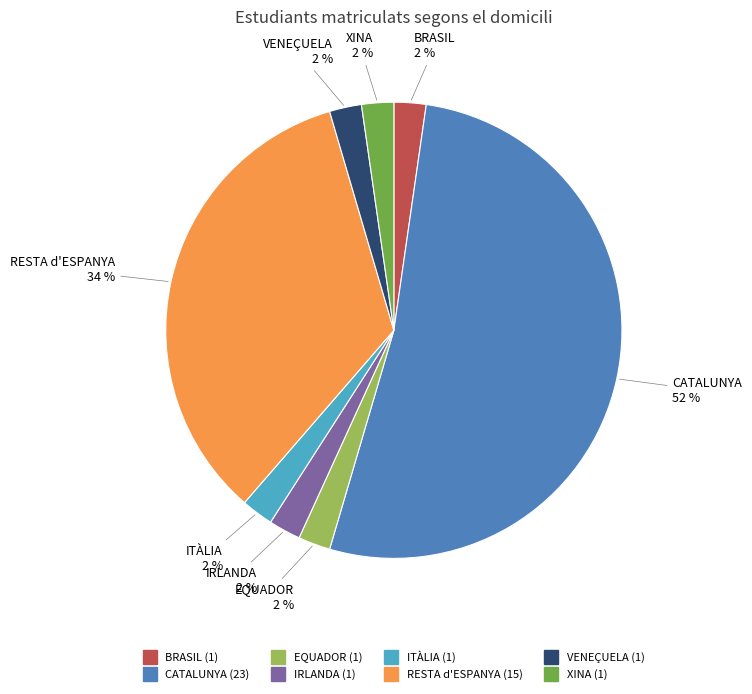

To the nearest percent, what portion does BRASIL represent?

2%